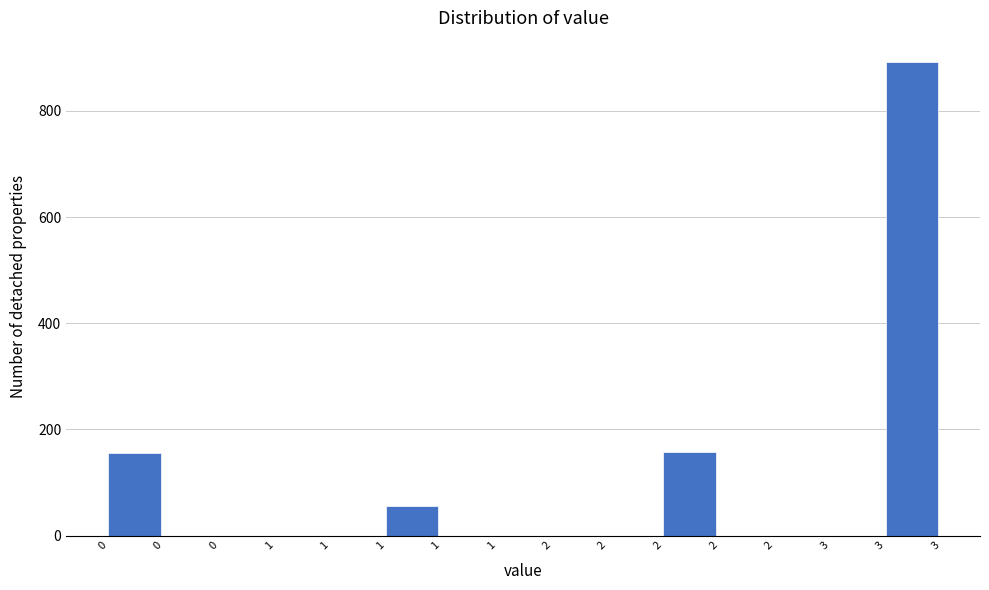

How many values exceed 0?

4